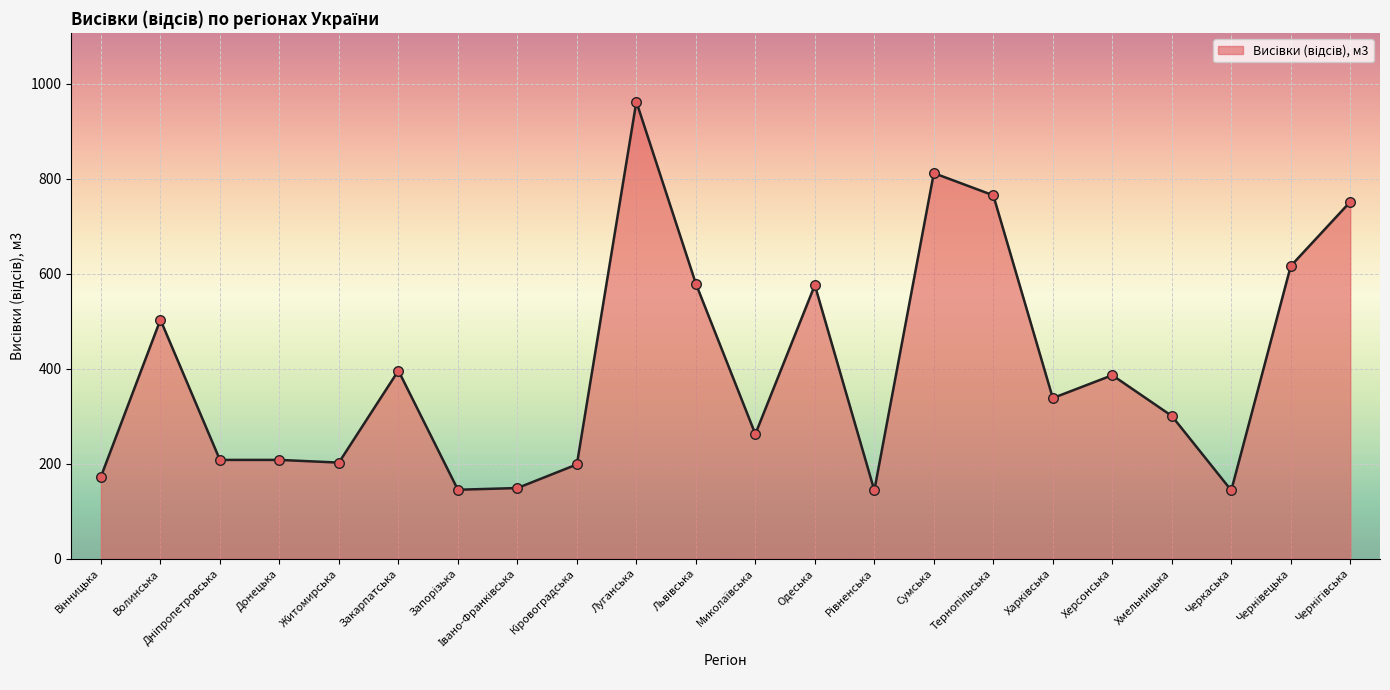

What is the ratio of the value at Одеська to the value at Херсонська?

1.5